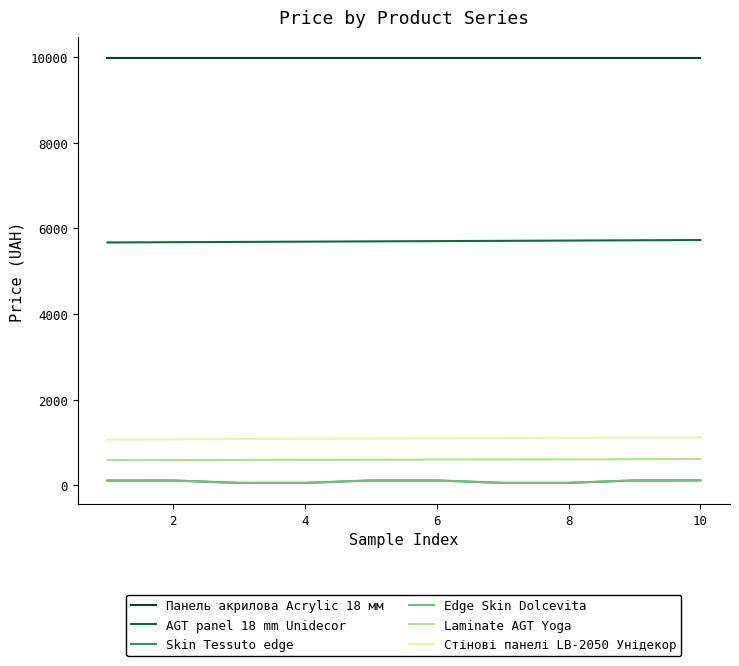

Which series has the largest total across all categories?

Панель акрилова Acrylic 18 мм